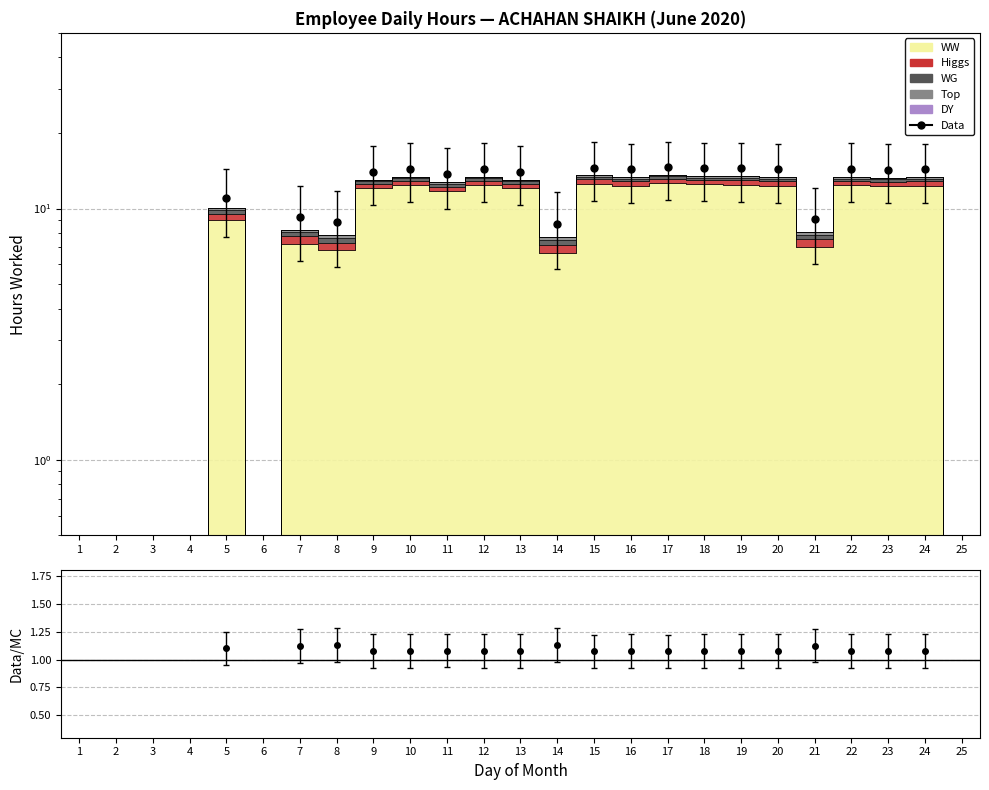

At which category does Data/MC reach its first local valley?

10